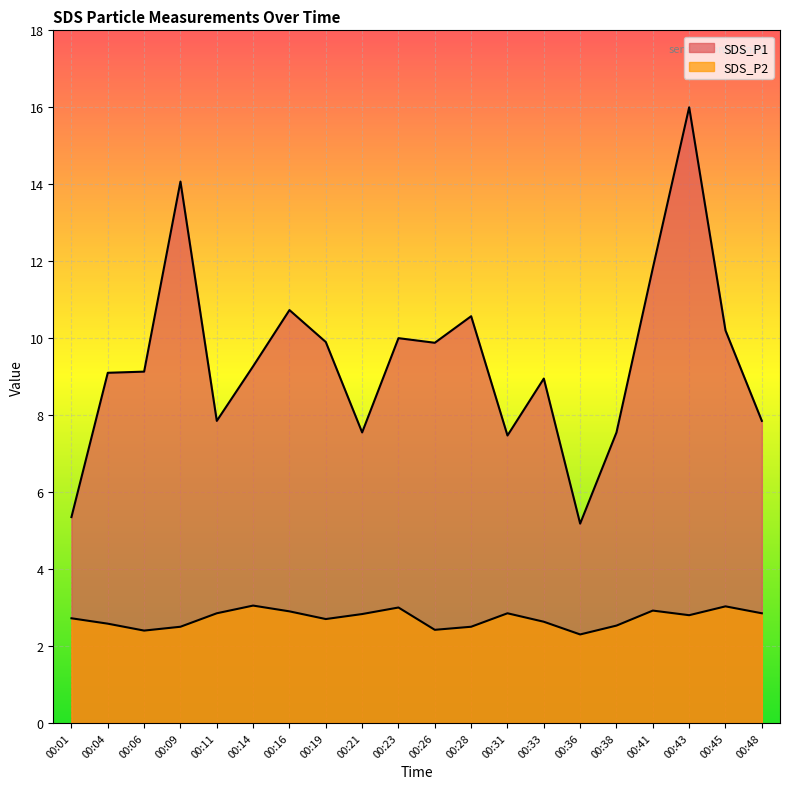

How many lines are shown in the chart?

2